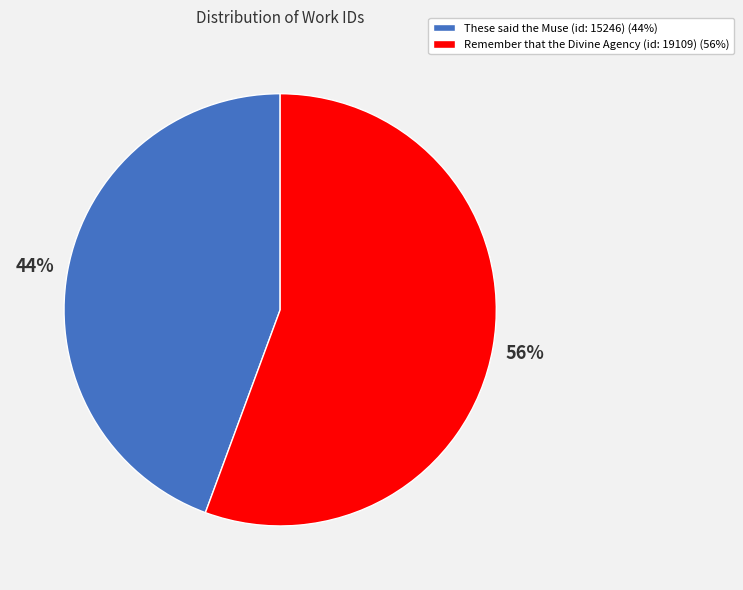

Which category has the smallest portion of the pie?

These said the Muse (id: 15246)